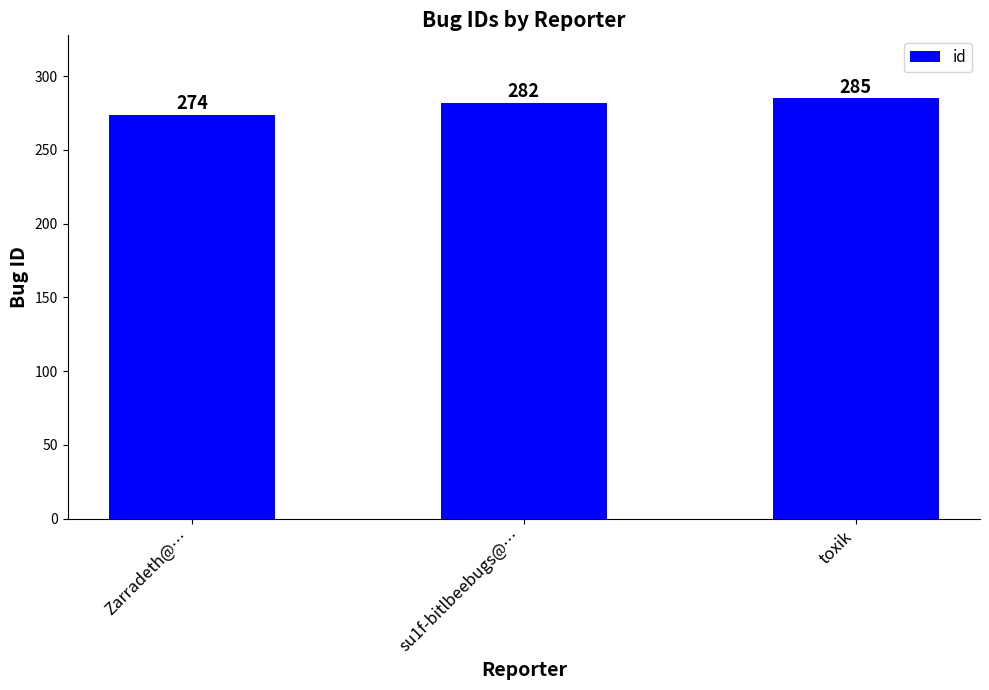

How many data points are less than 282?

1